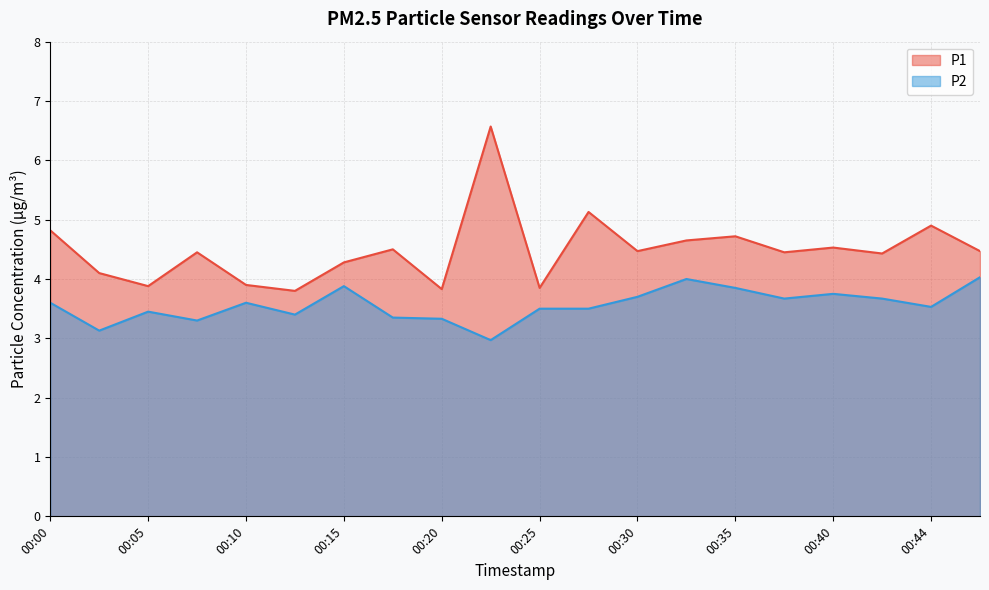

True or false: P2 and P1 cross at least once.

False